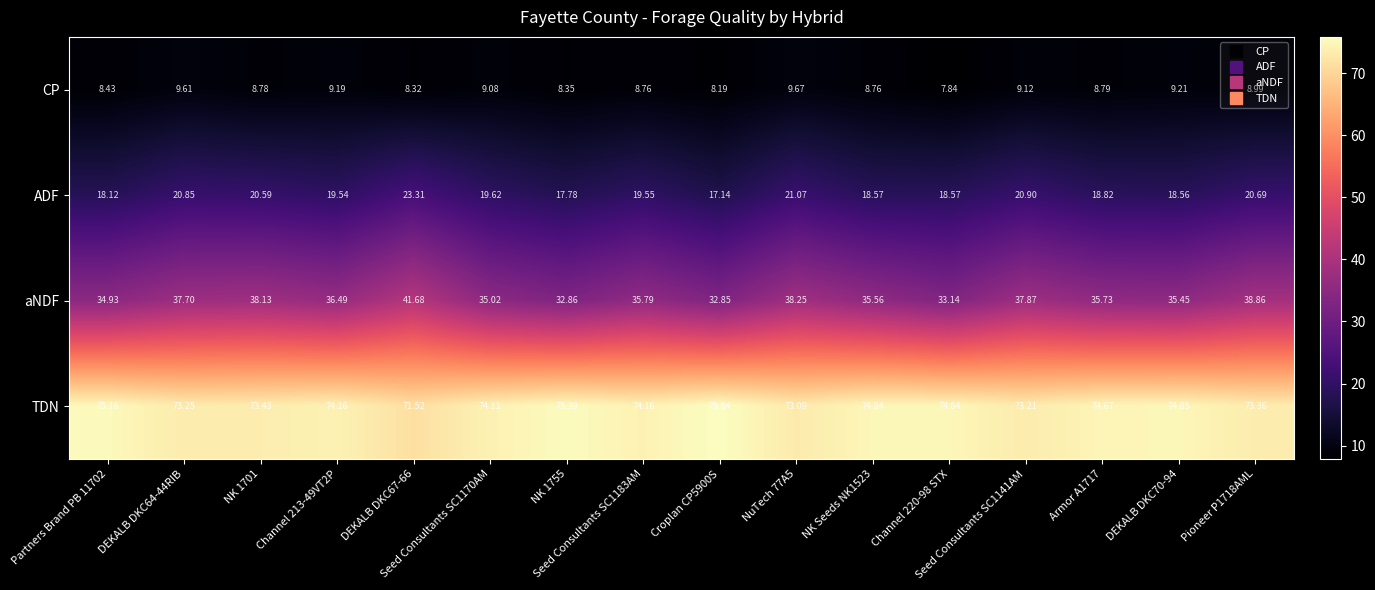

List the series in order of their peak value, lowest first.

CP, ADF, aNDF, TDN